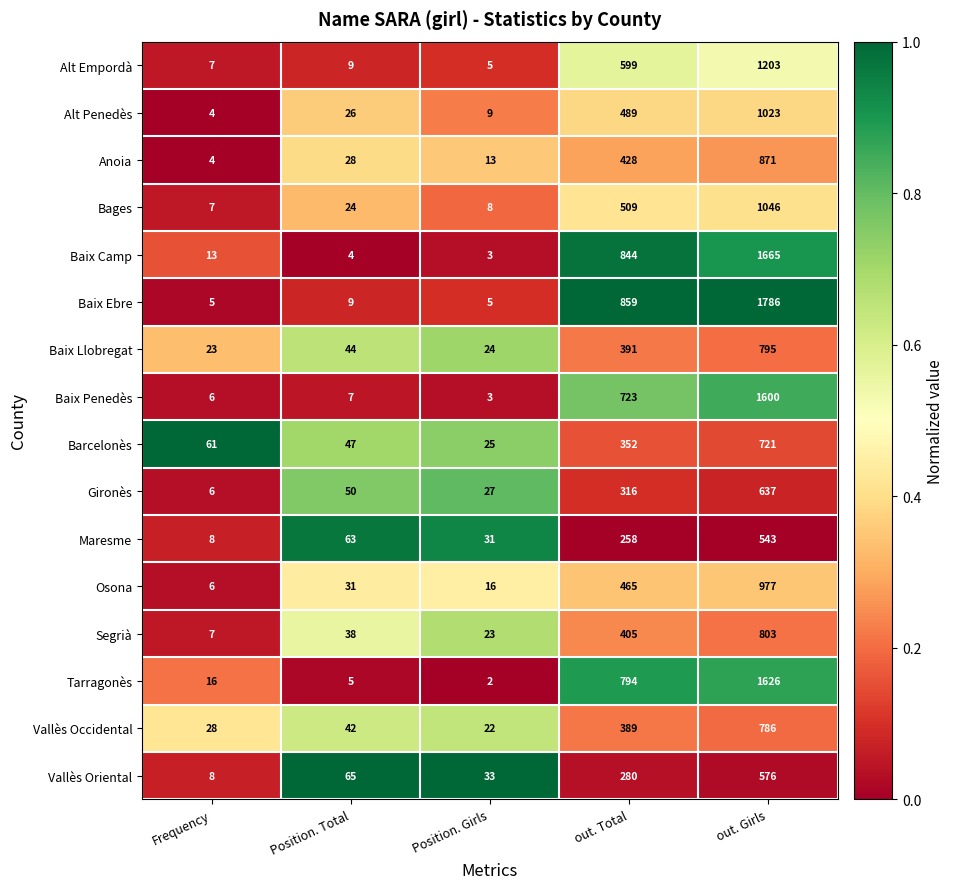

What is the sum of the Bages values at out. Total and Position. Girls?

517